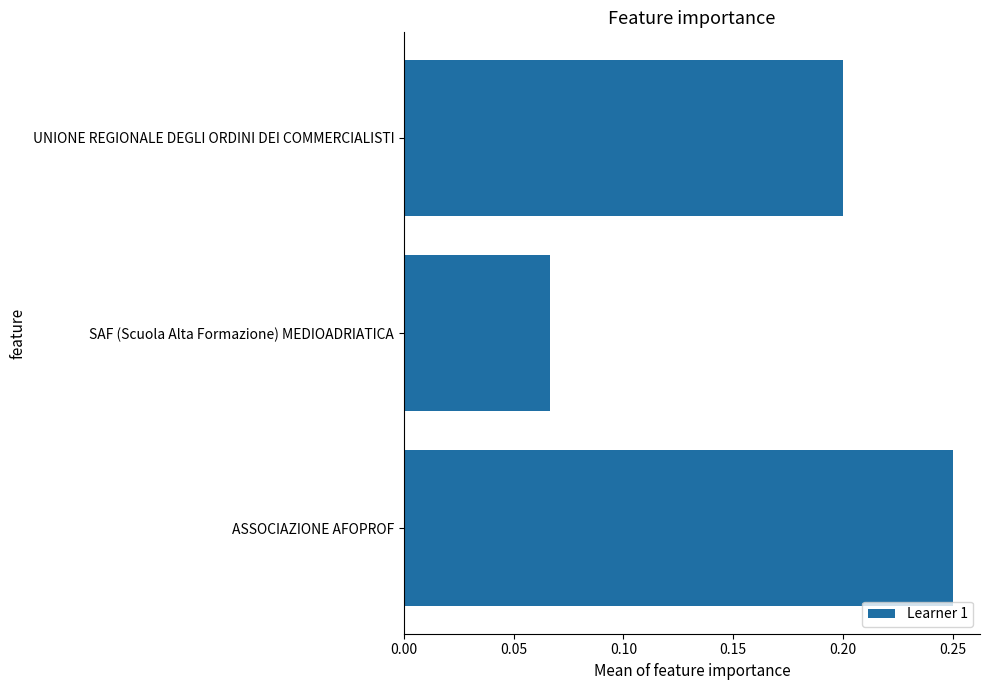

What is the sum of the values at UNIONE REGIONALE DEGLI ORDINI DEI COMMERCIALISTI and ASSOCIAZIONE AFOPROF?

0.5